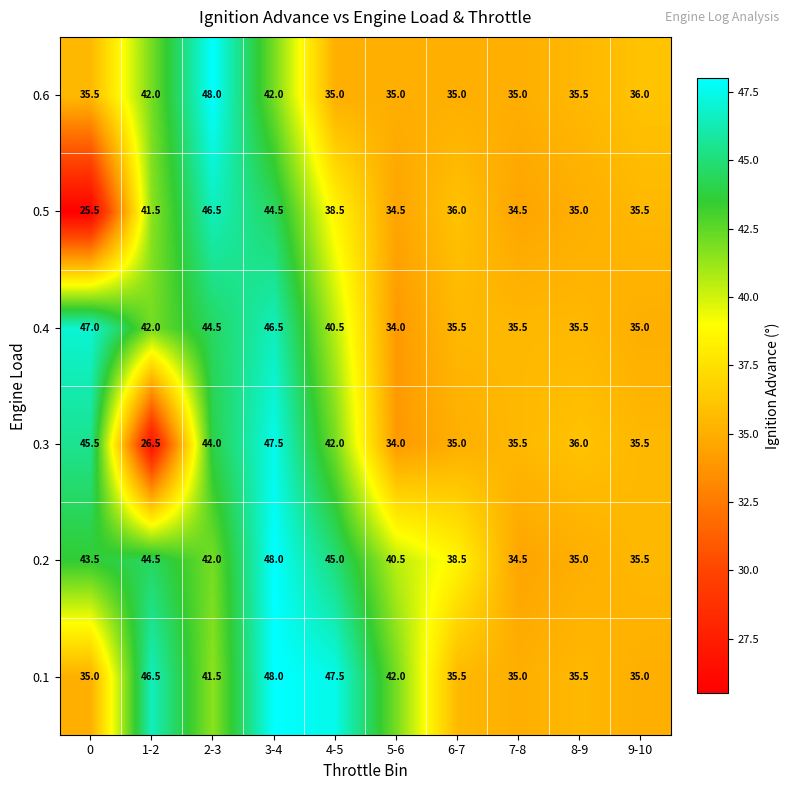

The 0.3 series shows 35.5 at 7-8. True or false?

True